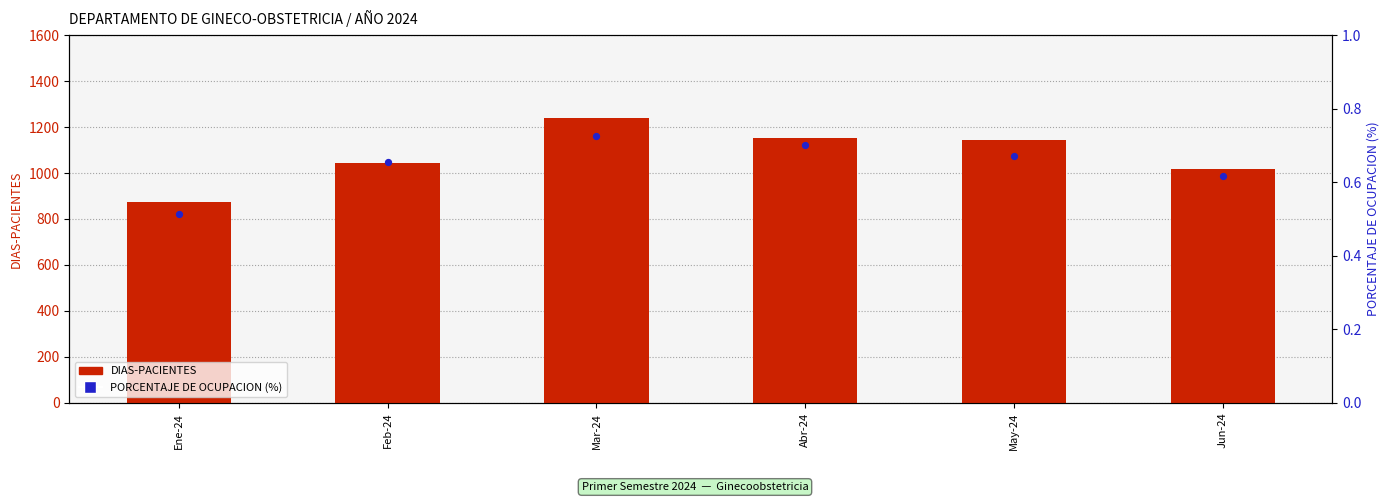

What is the total value across all series at Feb-24?

1044.7